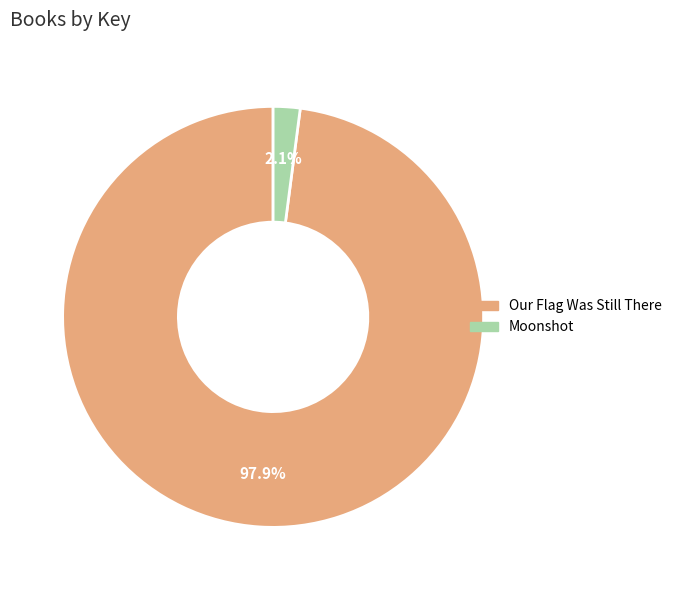

How many segments does this pie chart have?

2